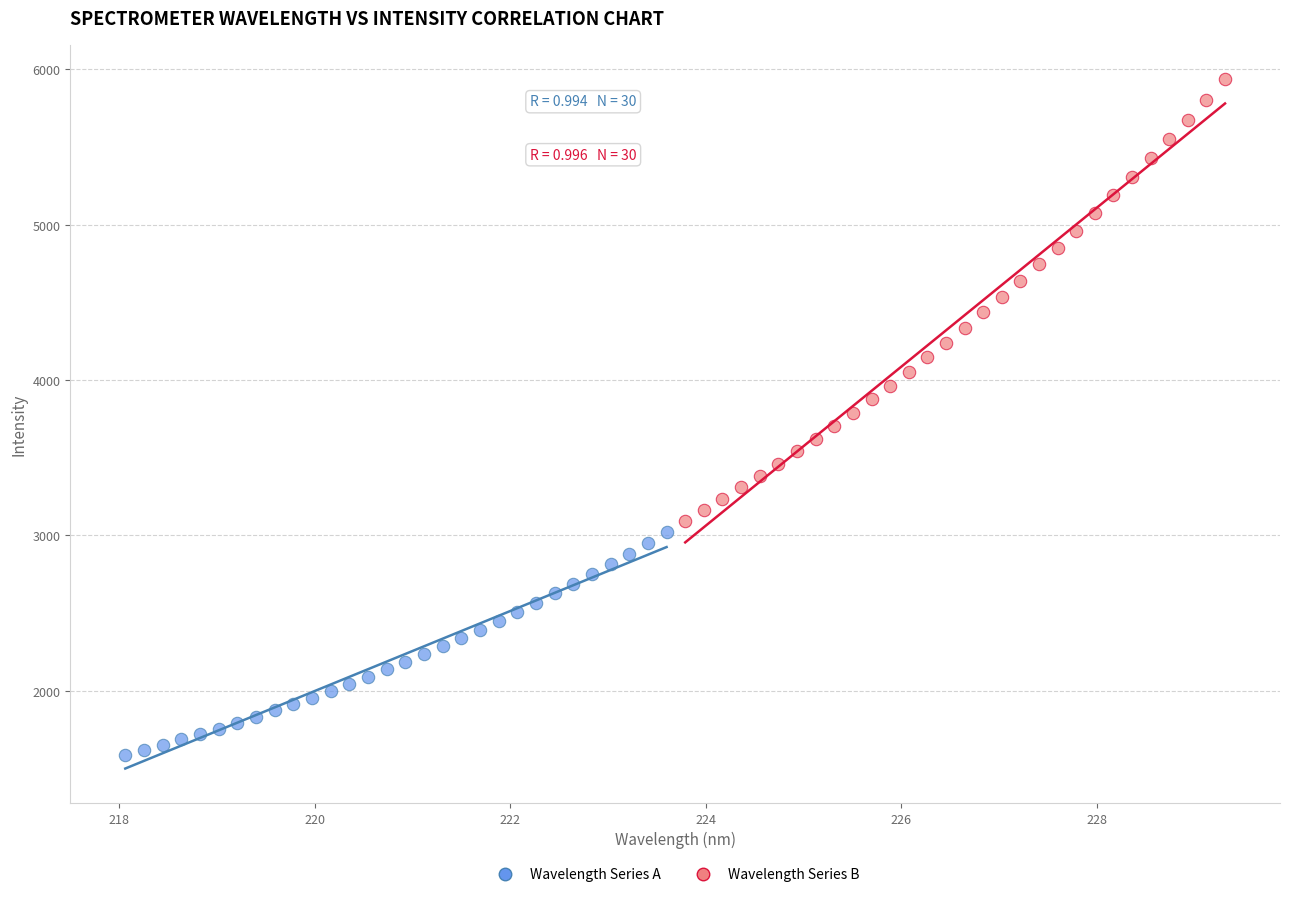

Which series contains the lowest Y value?

Wavelength Series A